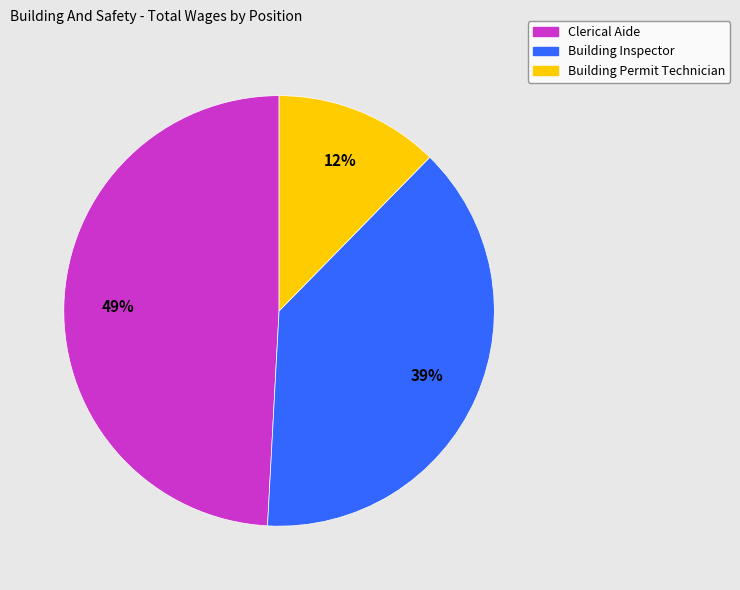

Is the sum of Clerical Aide and Building Permit Technician greater than half?

Yes